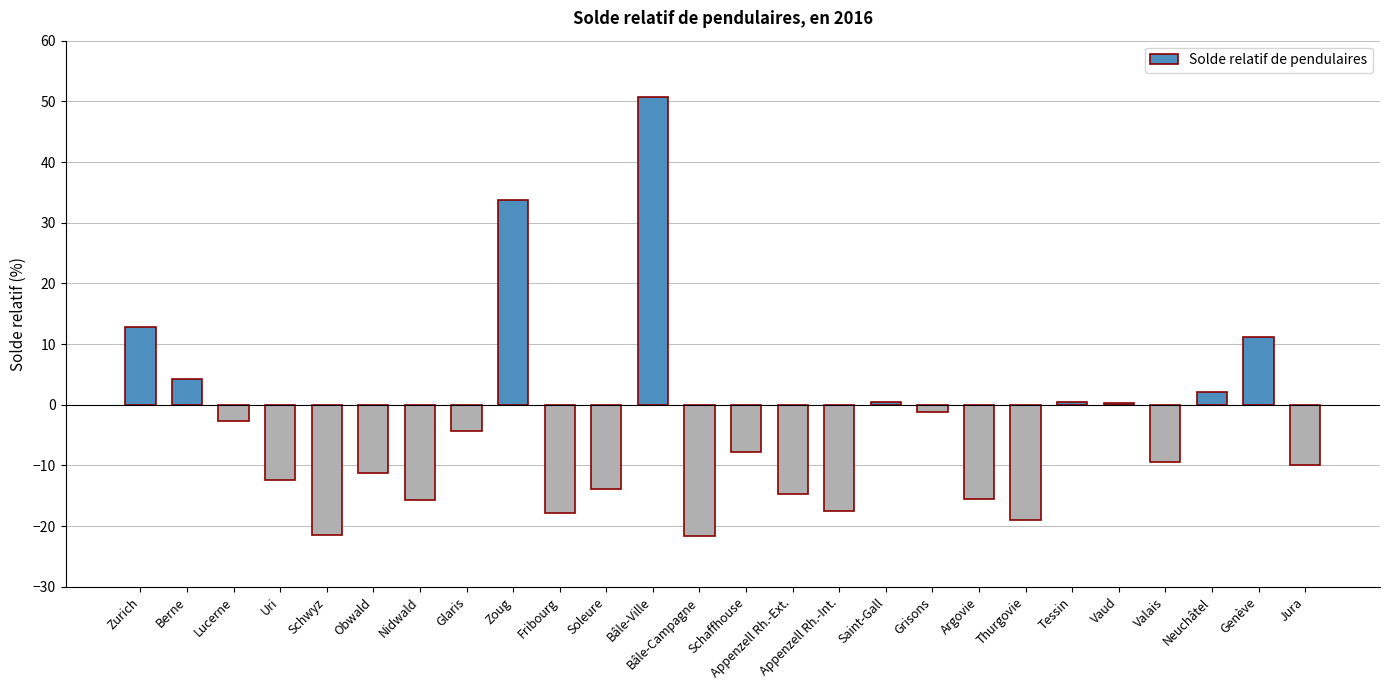

The value at Nidwald is -15.6. True or false?

True